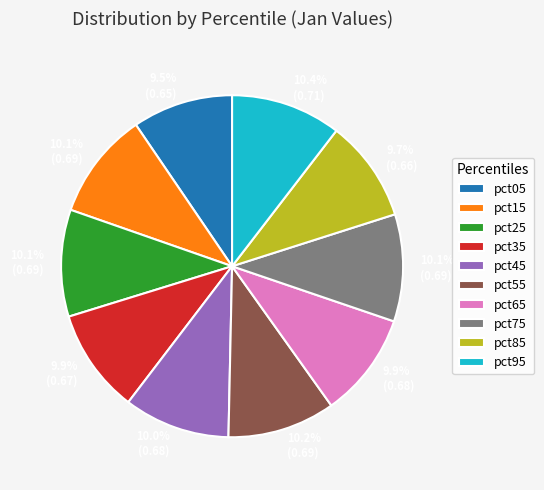

What percentage do pct55 and pct45 together represent?

20.2%